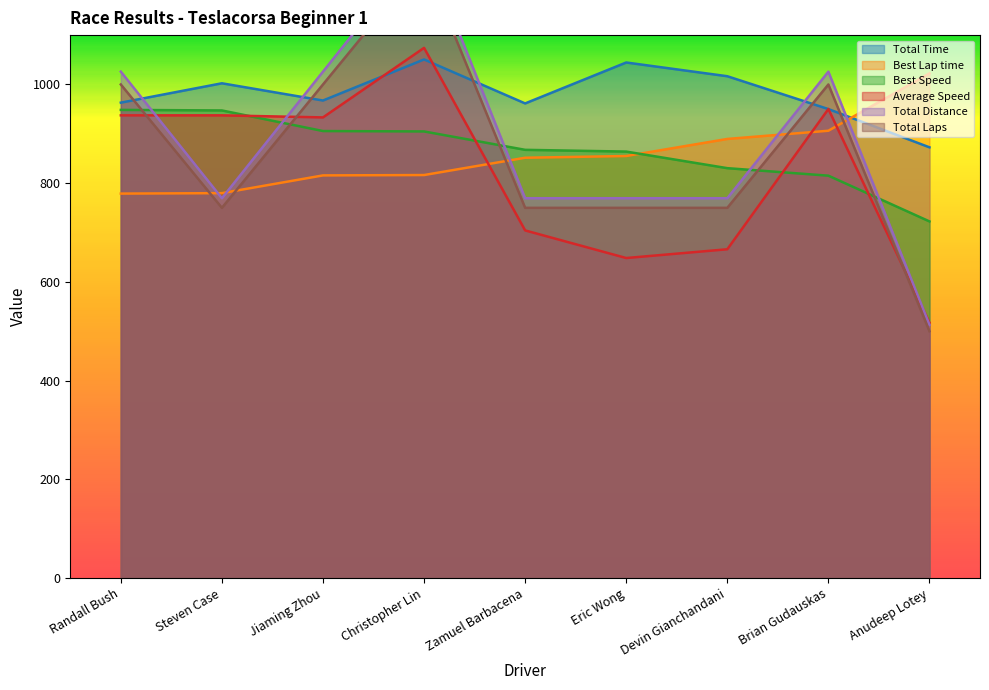

Is it true that Best Lap time equals 1022.5 at Anudeep Lotey?

True